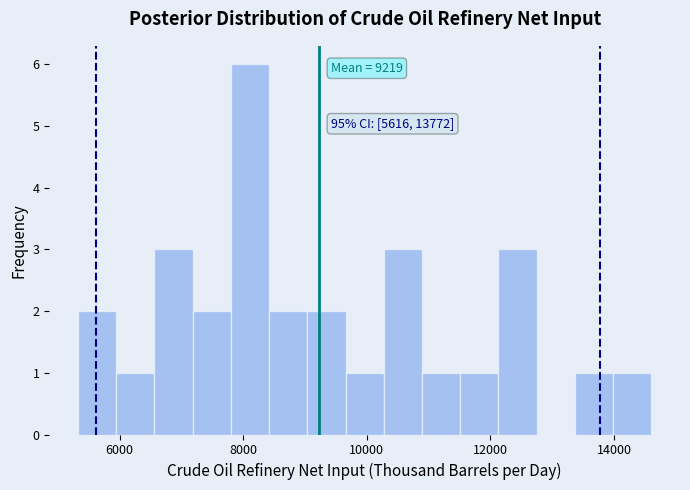

Around what value on the x-axis is the tallest bar? Give the approximate position of its centre, as read against the axis.

8200